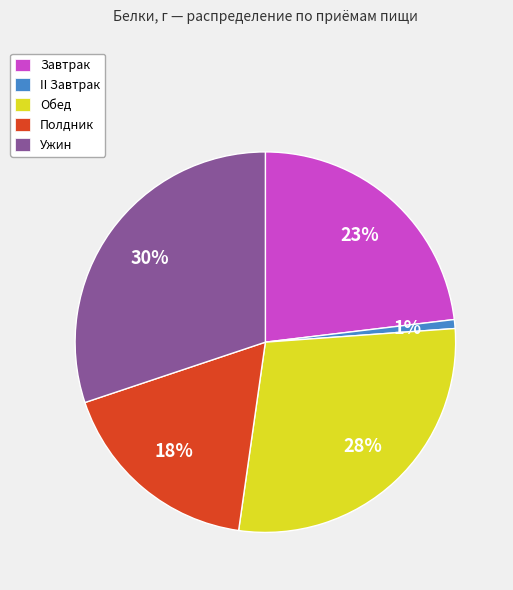

Do II Завтрак and Завтрак together represent more than half of the pie?

No